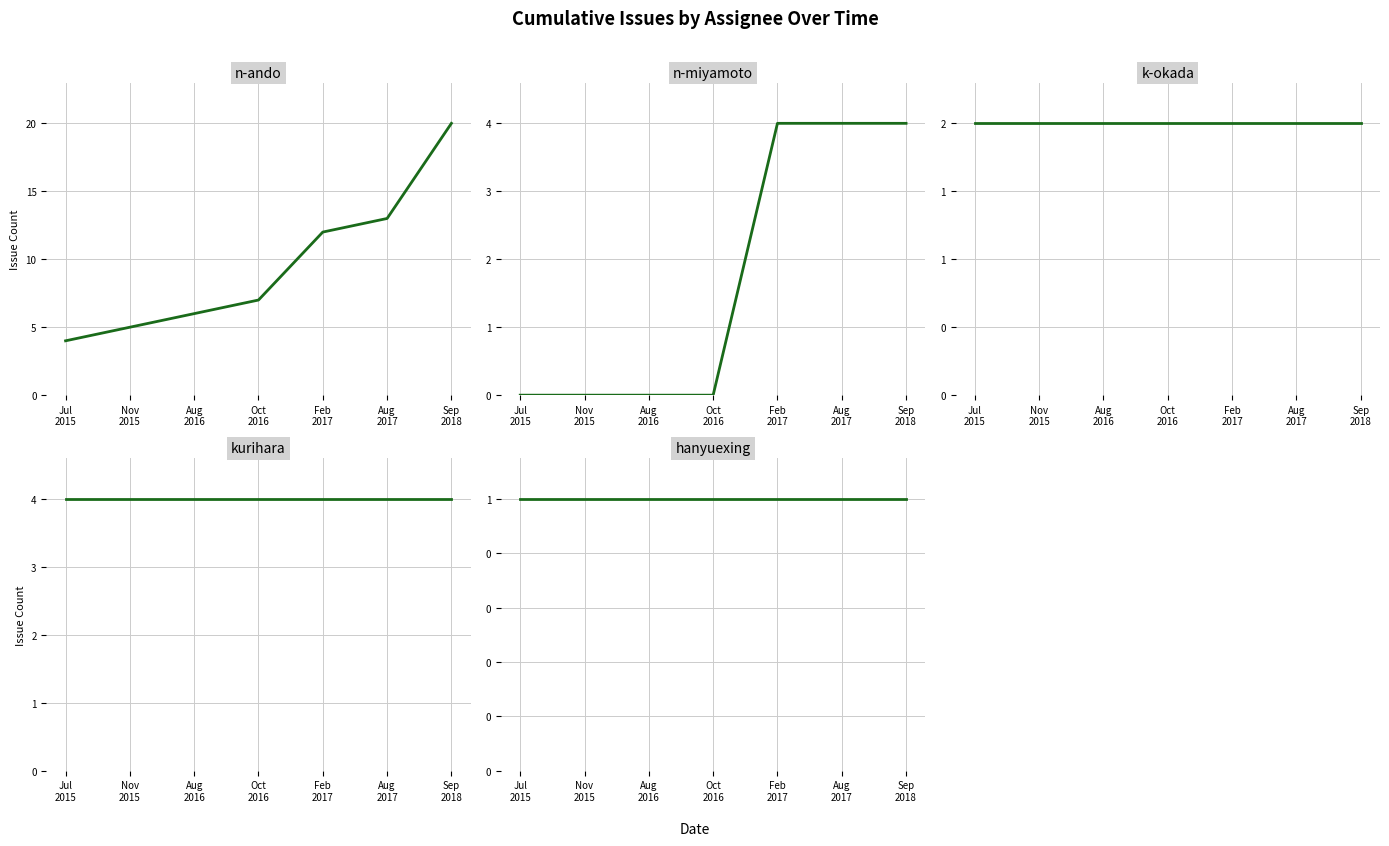

True or false: hanyuexing has a value of 1 at Feb
2017.

False